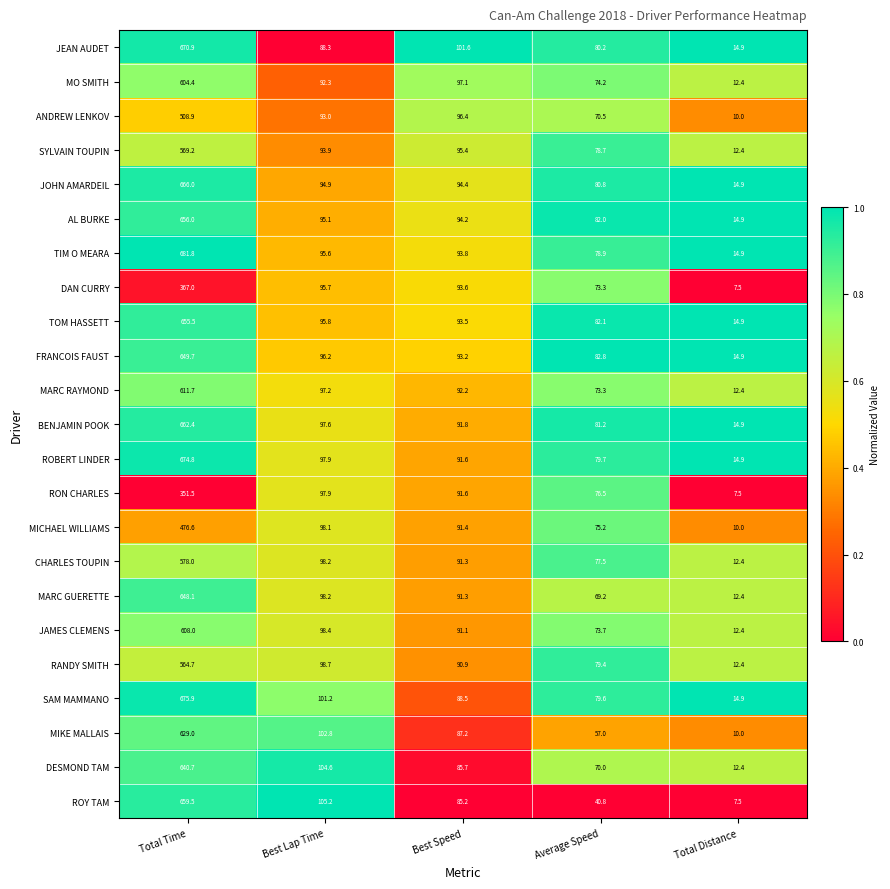

Which category has the lowest value in the CHARLES TOUPIN series?

Total Distance